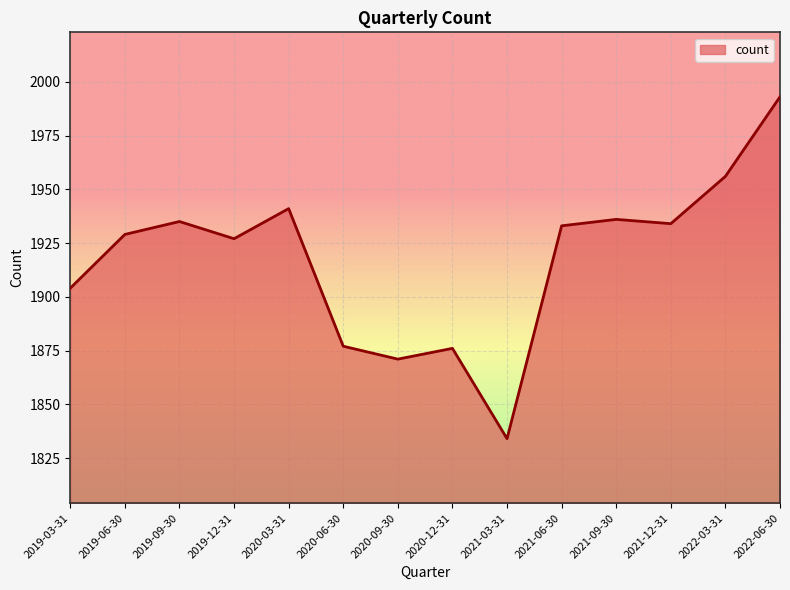

The value at 2020-06-30 is 2452. True or false?

False